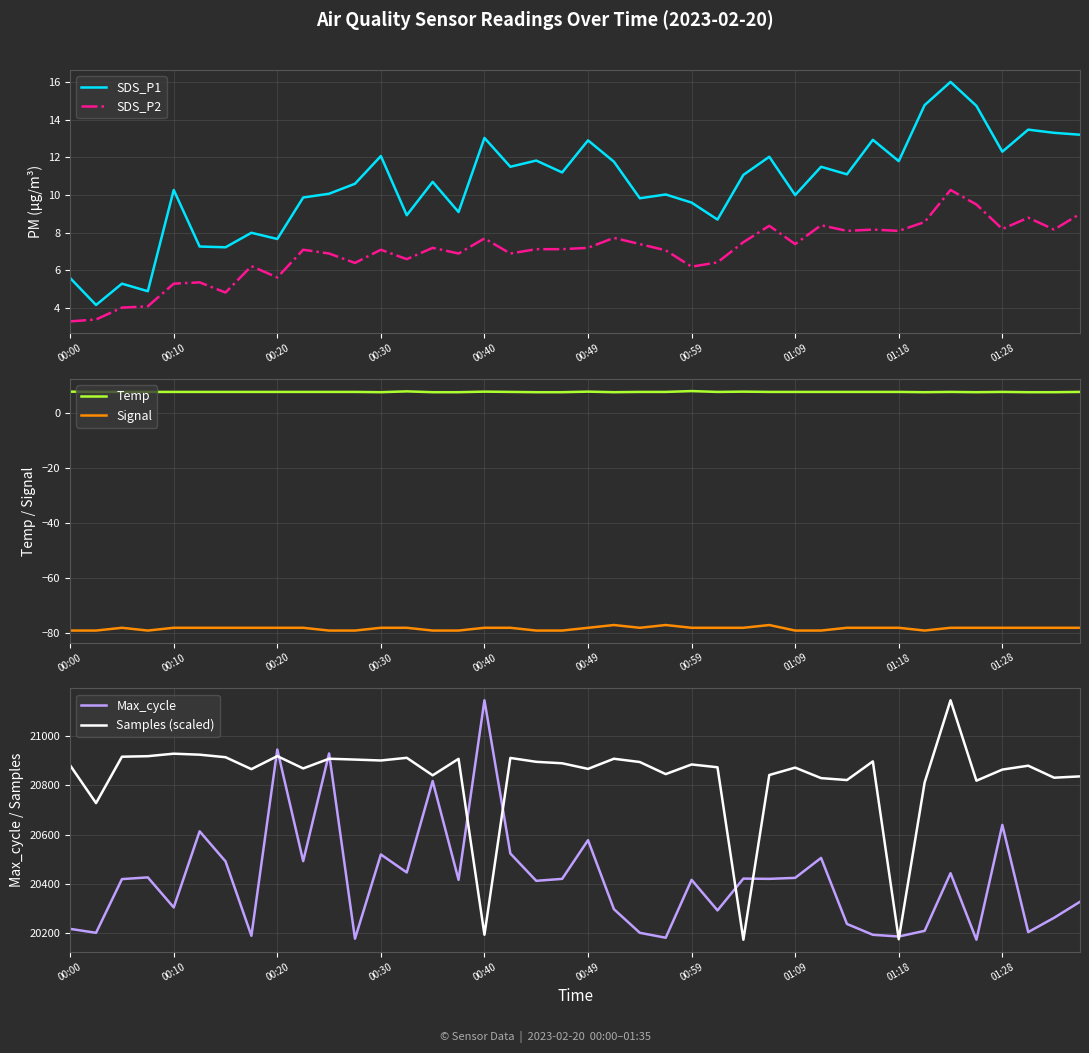

True or false: Signal and Samples (scaled) cross at least once.

False